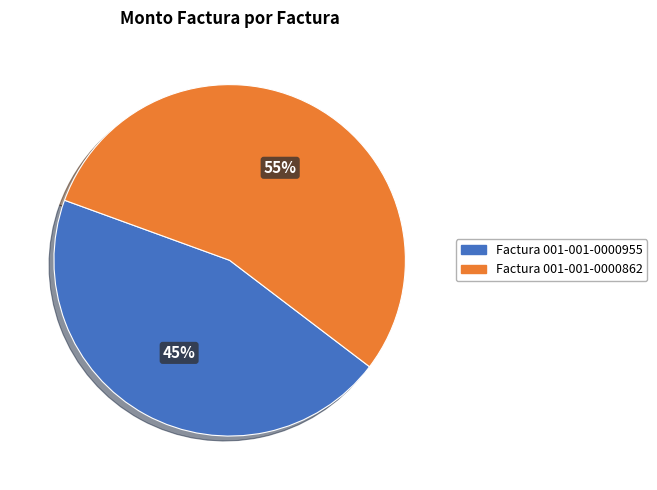

Which slice is the smallest?

Factura 001-001-0000955